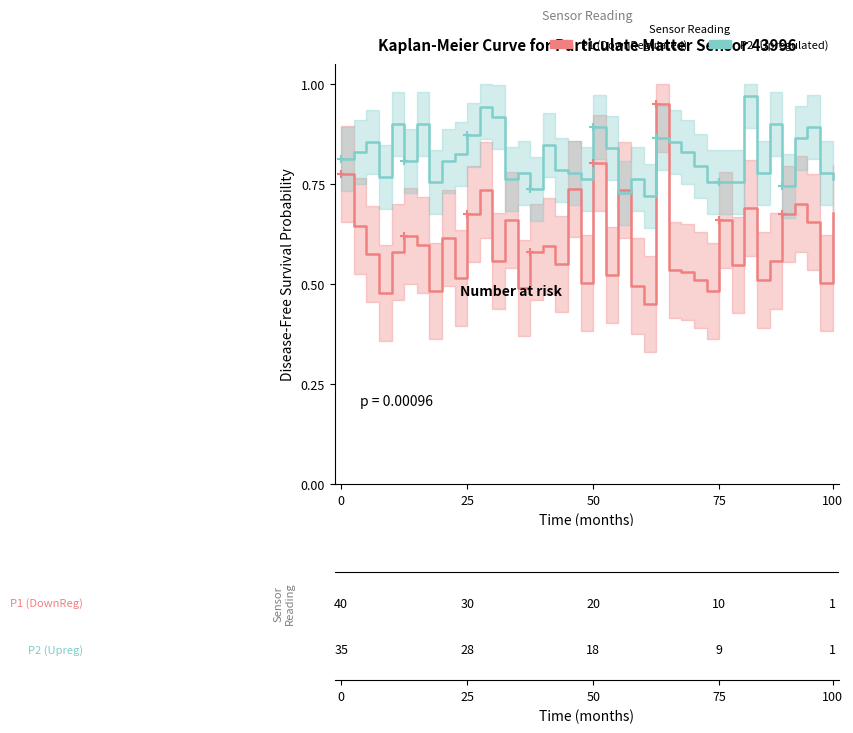

Is this an area chart (filled region under the line)?

No